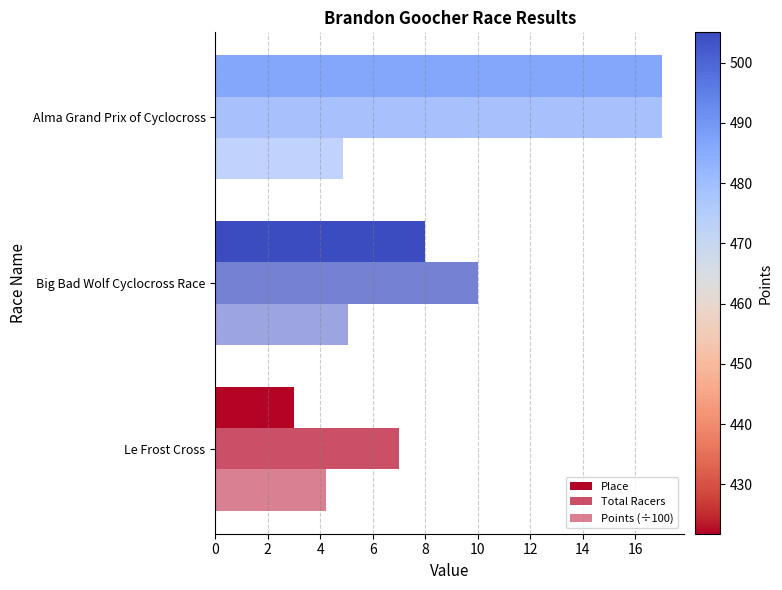

Which series has the largest range (max minus min)?

Place